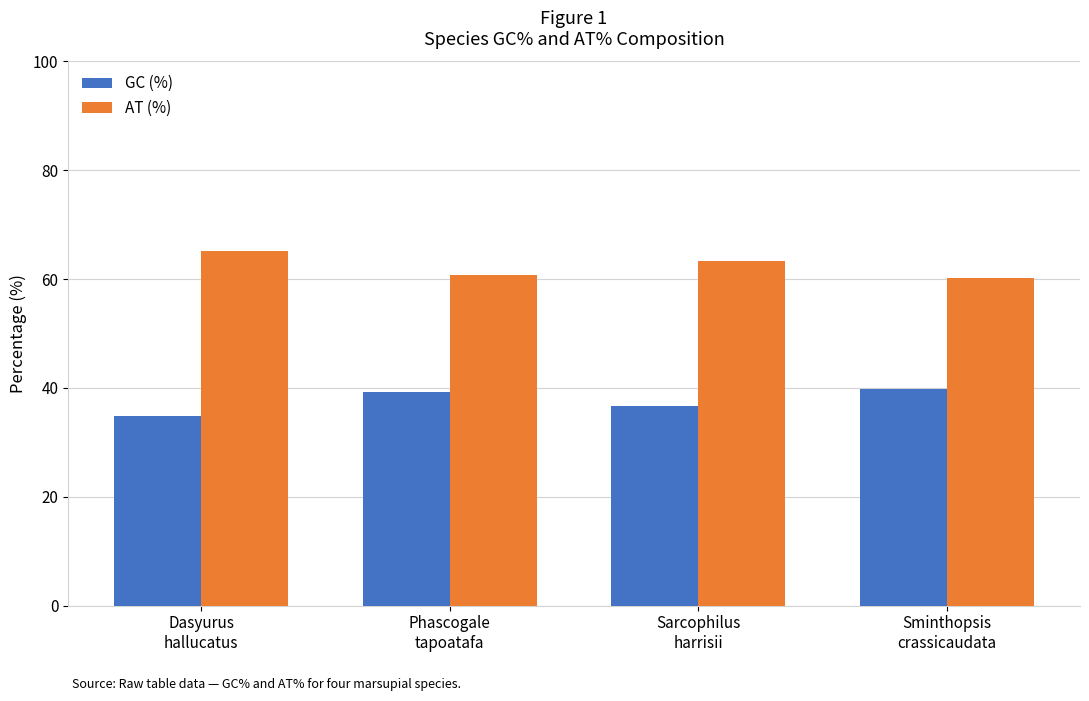

Which series has the largest total across all categories?

AT (%)